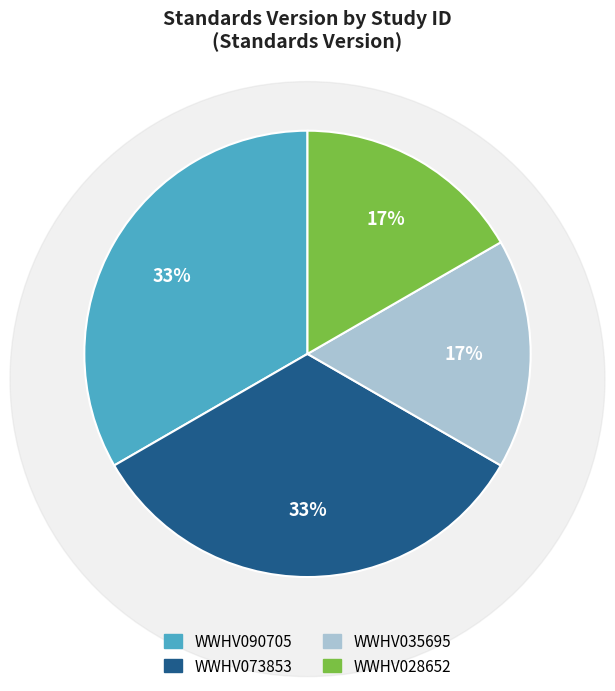

Approximately how many times larger is the value at WWHV035695 compared to WWHV073853?

0.5